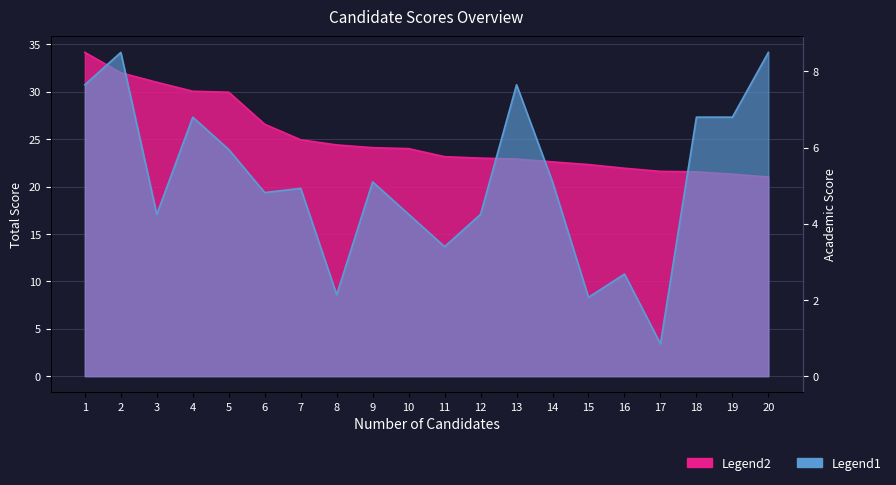

Reading left to right, transcribe all the data shown in this chart.

ΣΥΝΟΛΙΚΑ ΜΟΡΙΑ: 34.1	32.0	31.0	30.1	29.9	26.6	24.9	24.4	24.1	24.0	23.1	23.0	22.9	22.6	22.3	21.9	21.6	21.6	21.3	21.0
ΜΟΡΙΑ ΑΚΑΔΗΜΑΪΚΩΝ ΚΡΙΤΗΡΙΩΝ: 7.7	8.5	4.2	6.8	6.0	4.8	4.9	2.1	5.1	4.2	3.4	4.2	7.7	5.1	2.1	2.7	0.8	6.8	6.8	8.5